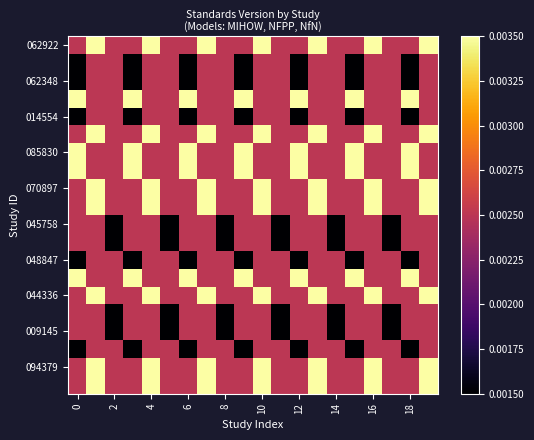

At how many categories does at least one series exceed 0?

20